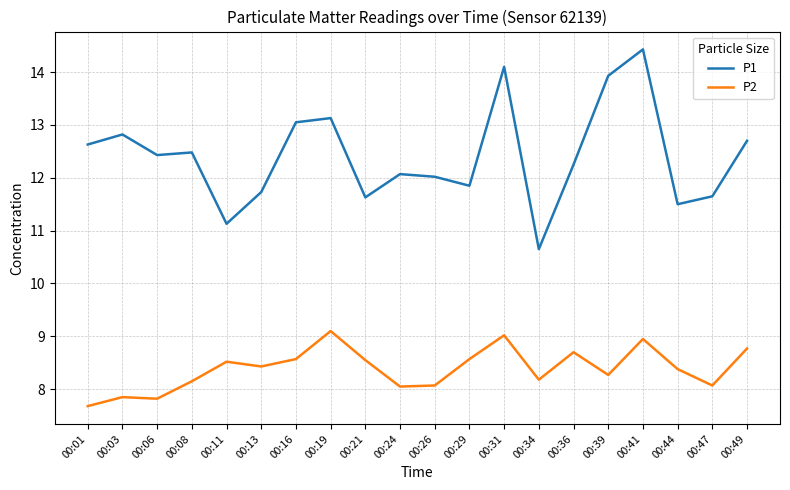

What is the spread (max minus min) of values at 00:41?

5.5